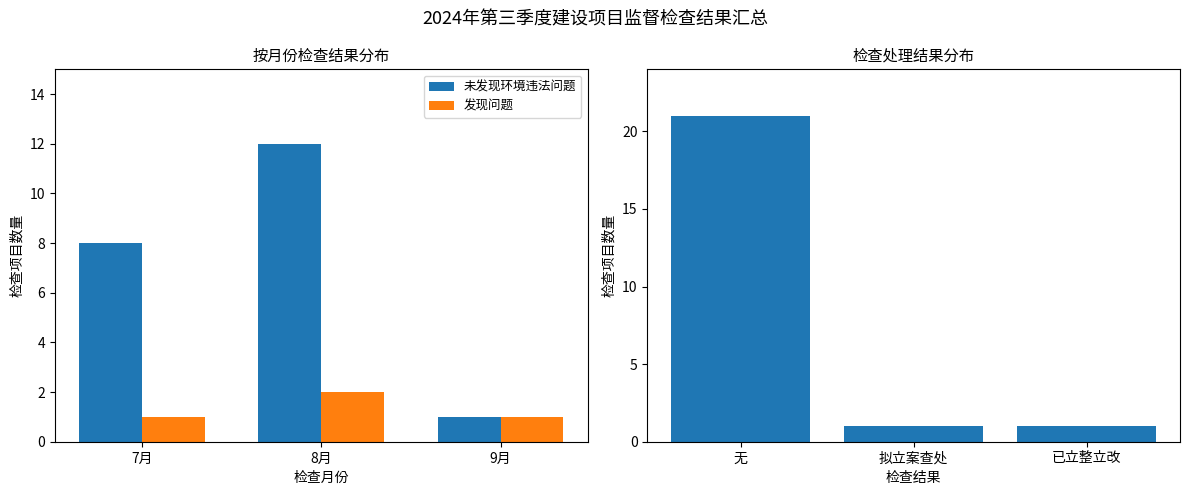

Rank the categories by 未发现环境违法问题 value from lowest to highest.

9月, 7月, 8月